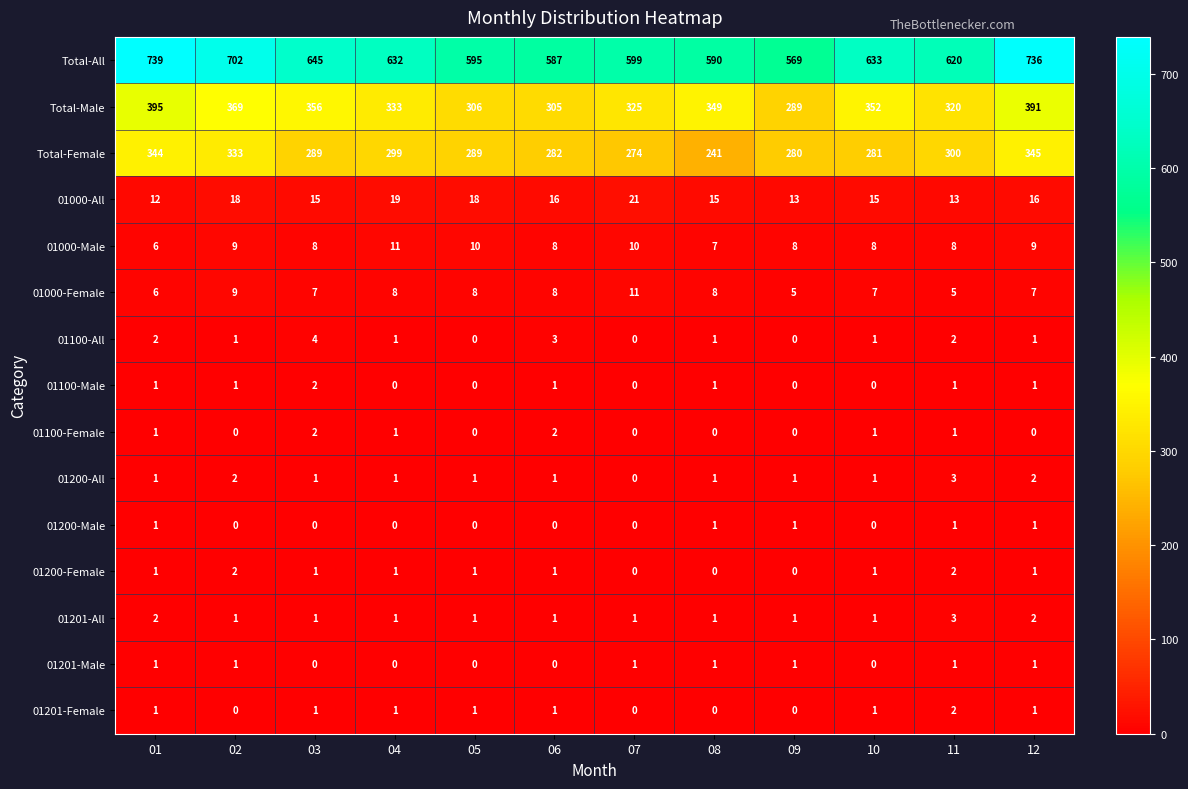

Which category has the highest value in the 01000-Female series?

07